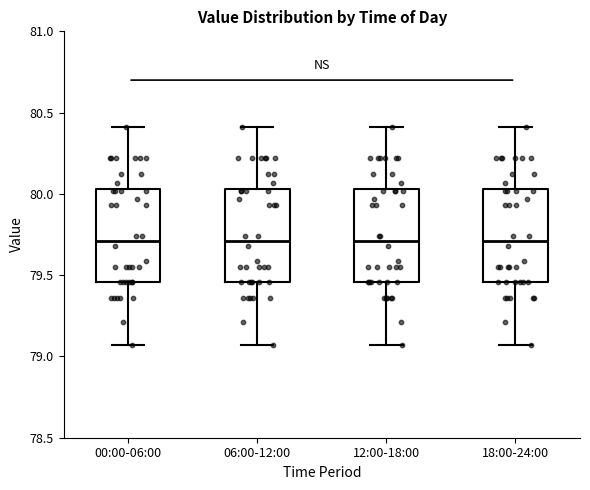

Reading left to right, read every box against the y-axis: the position of its median line, the range the box covers, and the ends of its whiskers. The values are not printed on the chart, so give them approximately, as read against the axis.

00:00-06:00: median 79.70, box 79.45 to 80.05, whiskers 79.05 to 80.40
06:00-12:00: median 79.70, box 79.45 to 80.05, whiskers 79.05 to 80.40
12:00-18:00: median 79.70, box 79.45 to 80.05, whiskers 79.05 to 80.40
18:00-24:00: median 79.70, box 79.45 to 80.05, whiskers 79.05 to 80.40